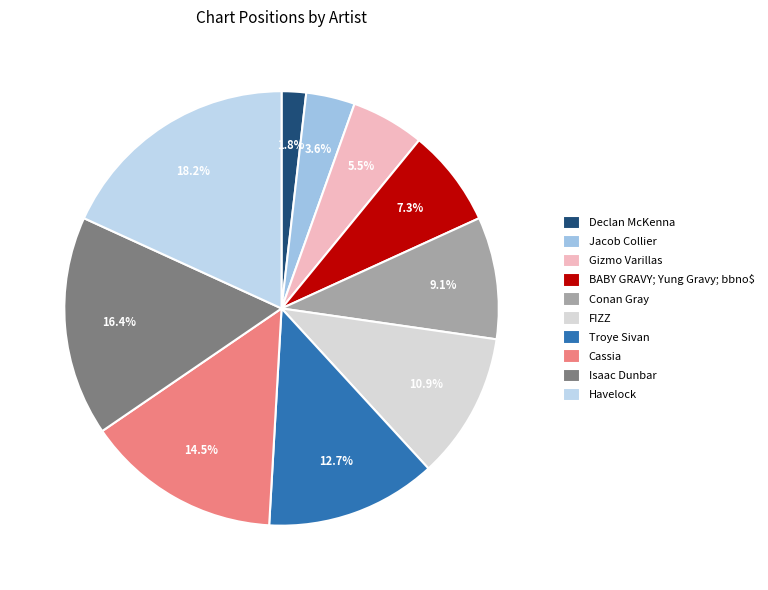

Which slice is the smallest?

Declan McKenna